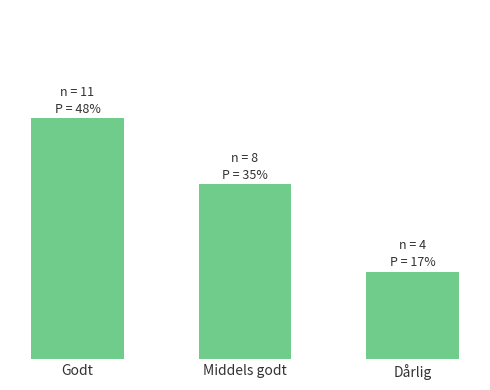

Rank the categories by value from highest to lowest.

Godt, Middels godt, Dårlig